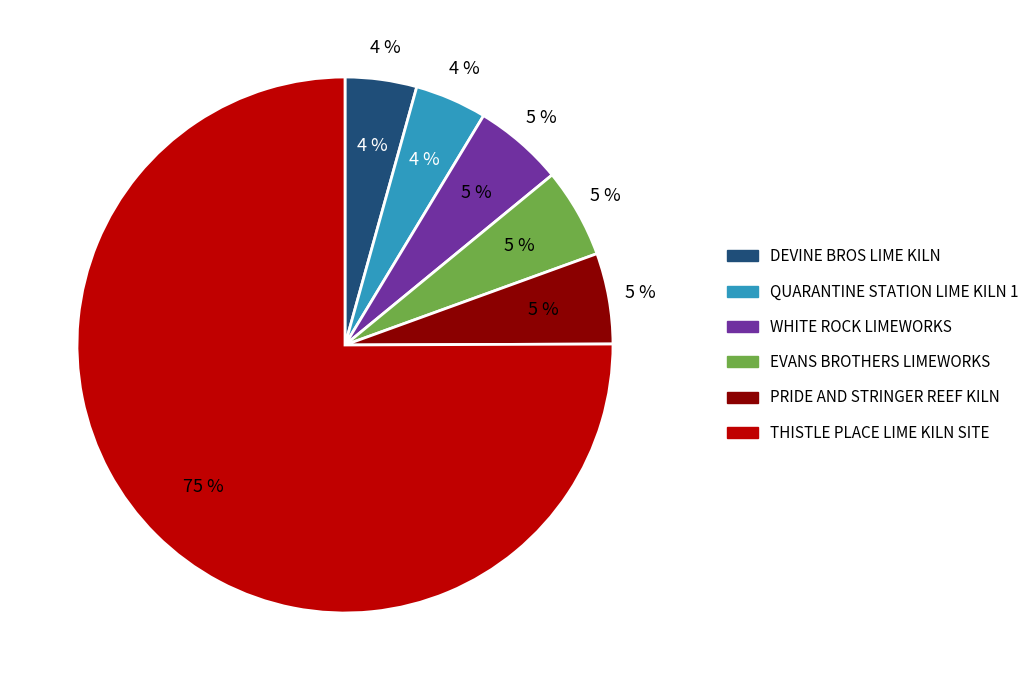

How many slices are in this pie chart?

6